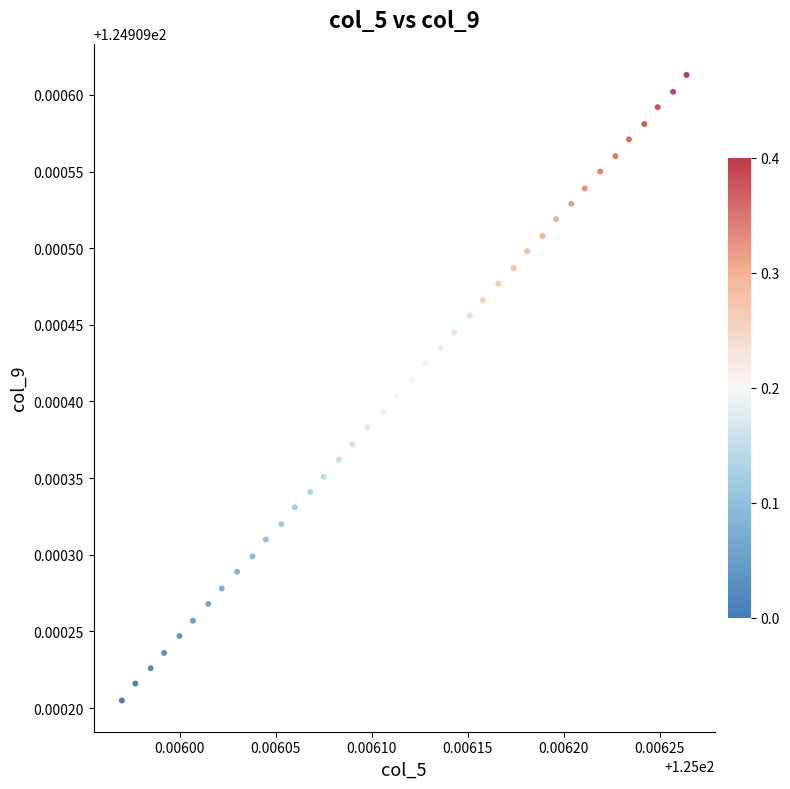

How many points are shown in the scatter plot?

40